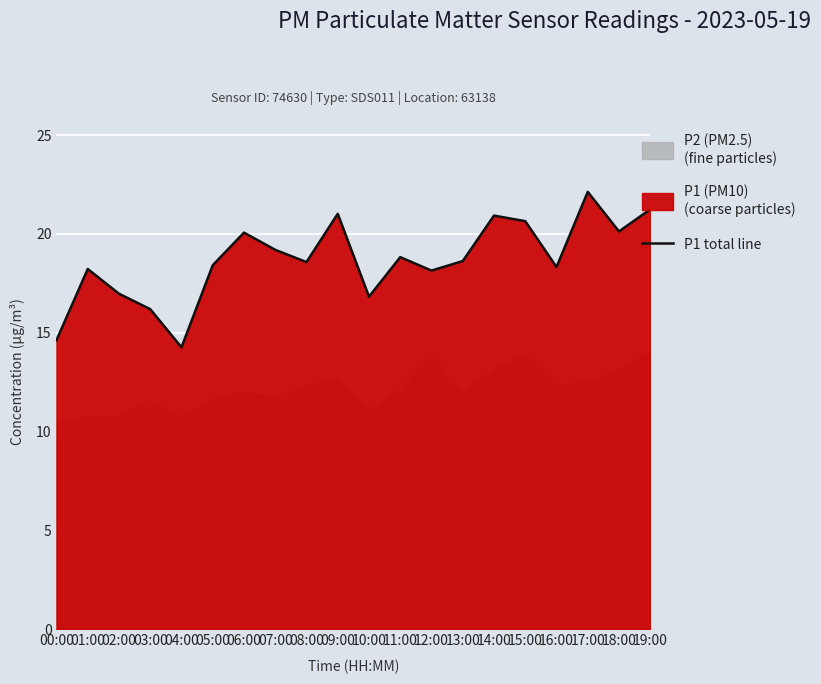

What is the minimum value shown in the chart?

14.3